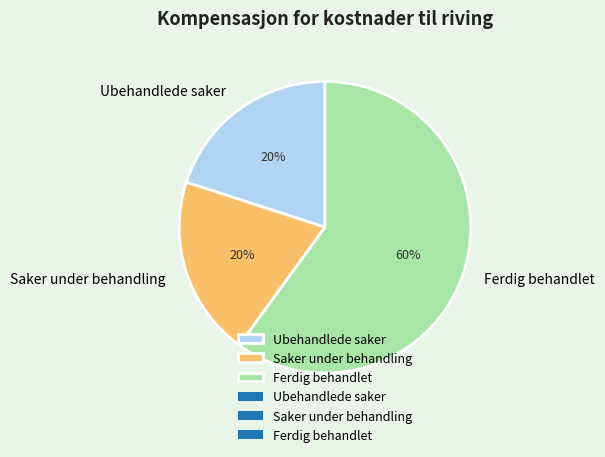

How many slices are in this pie chart?

3